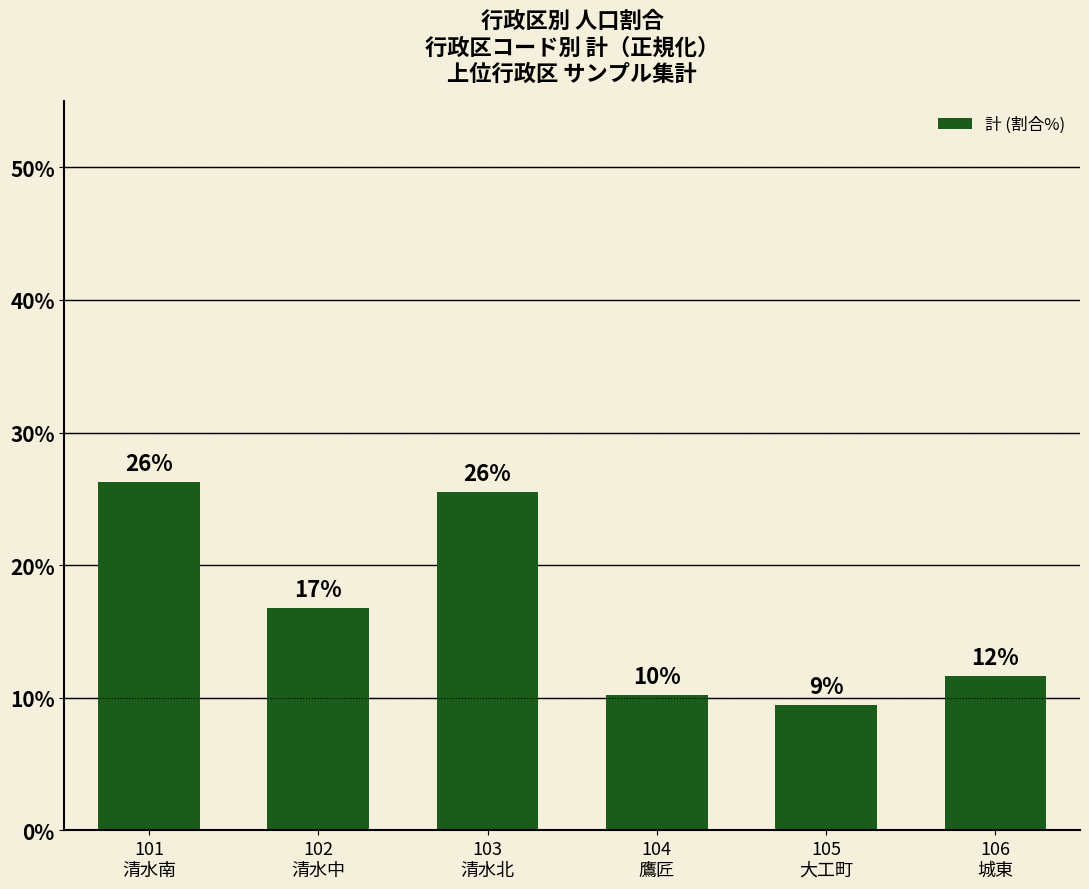

Are the bars horizontal?

No